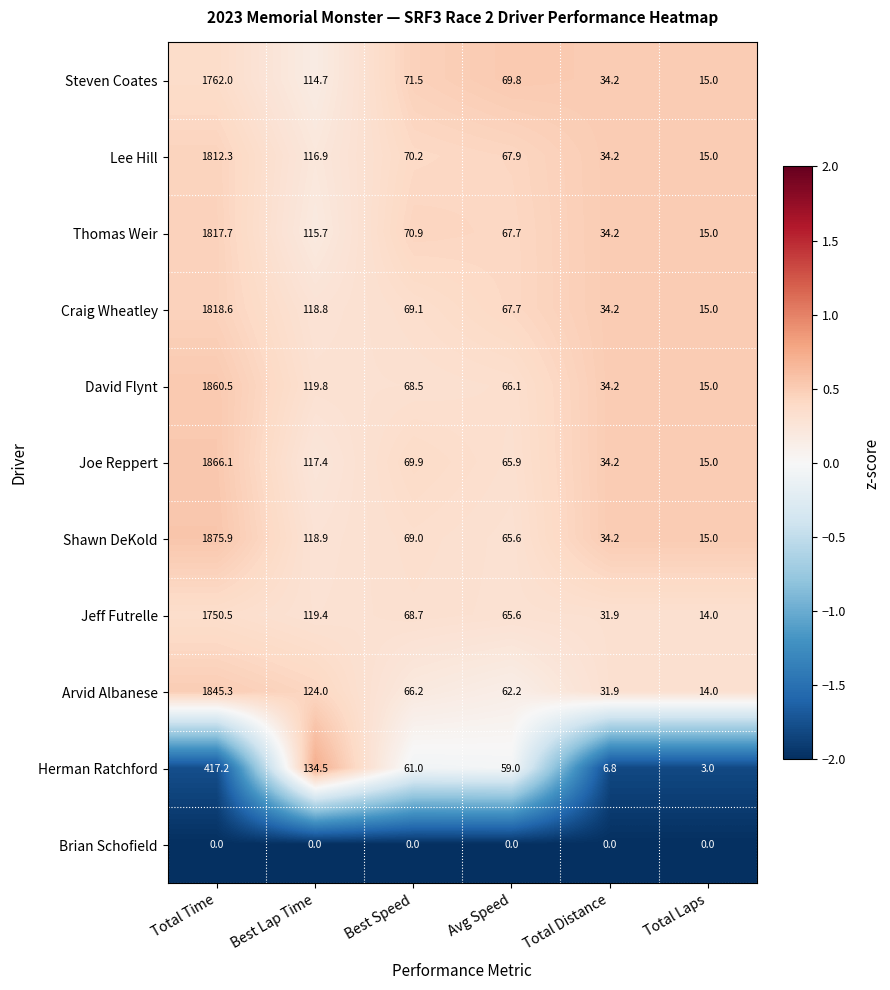

List the series in order of their peak value, lowest first.

Brian Schofield, Herman Ratchford, Jeff Futrelle, Steven Coates, Lee Hill, Thomas Weir, Craig Wheatley, Arvid Albanese, David Flynt, Joe Reppert, Shawn DeKold